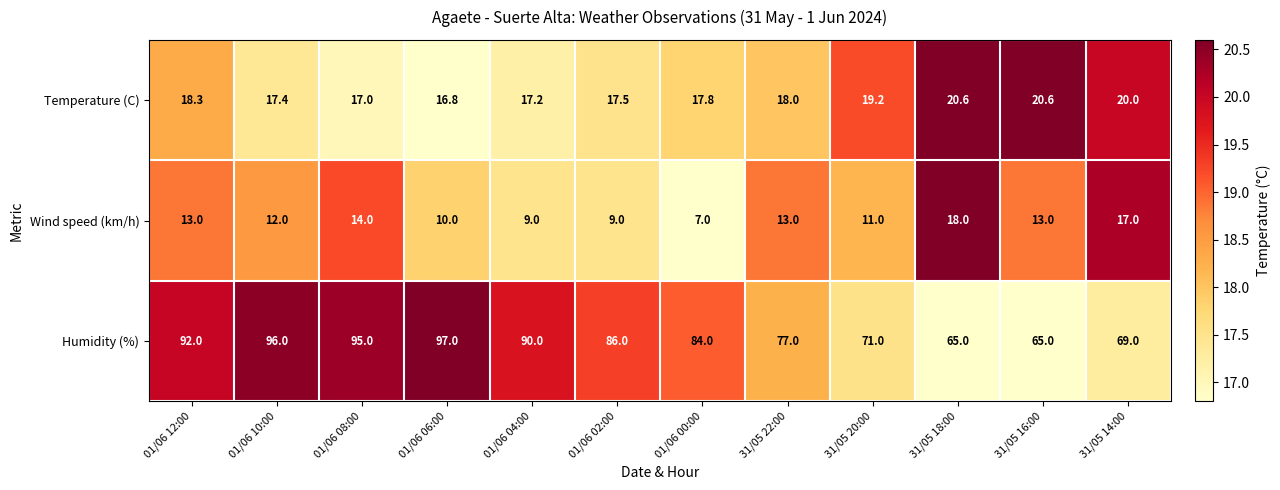

At how many categories does at least one series exceed 78?

7